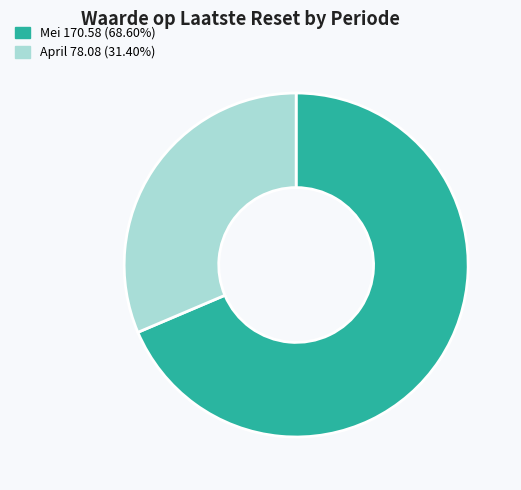

How many segments does this pie chart have?

2